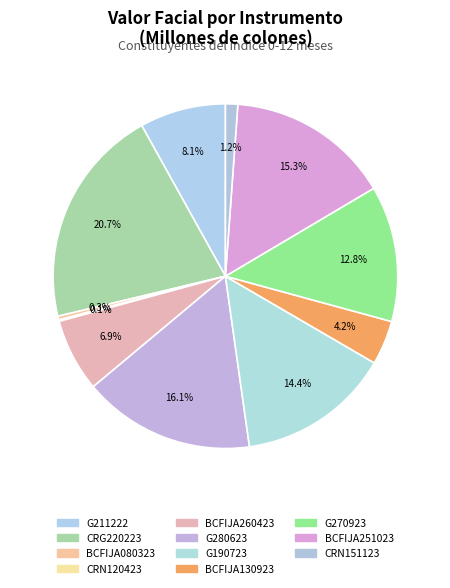

Is there a majority slice in this chart?

No